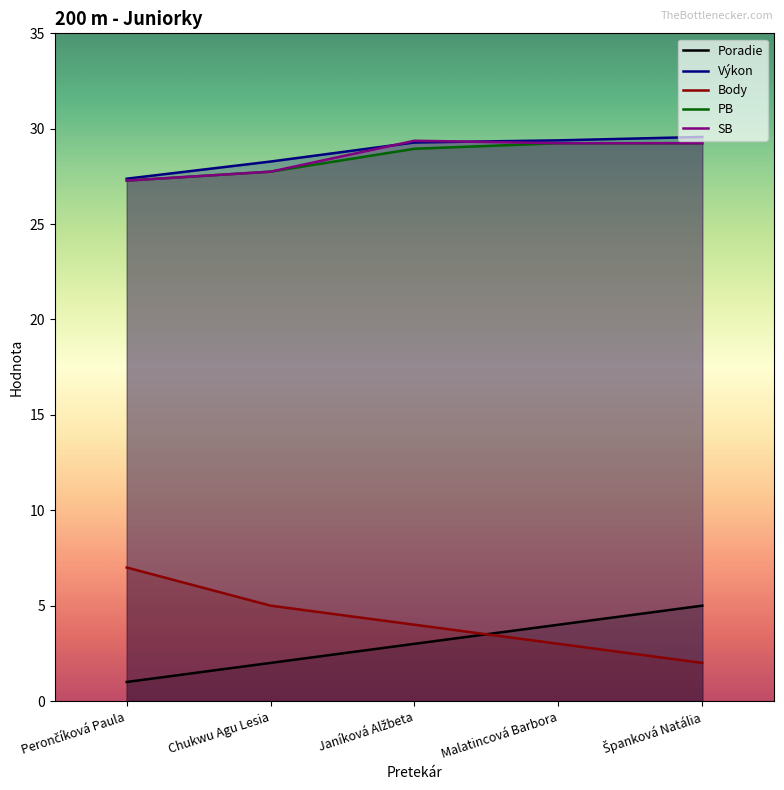

True or false: Poradie and PB cross at least once.

False